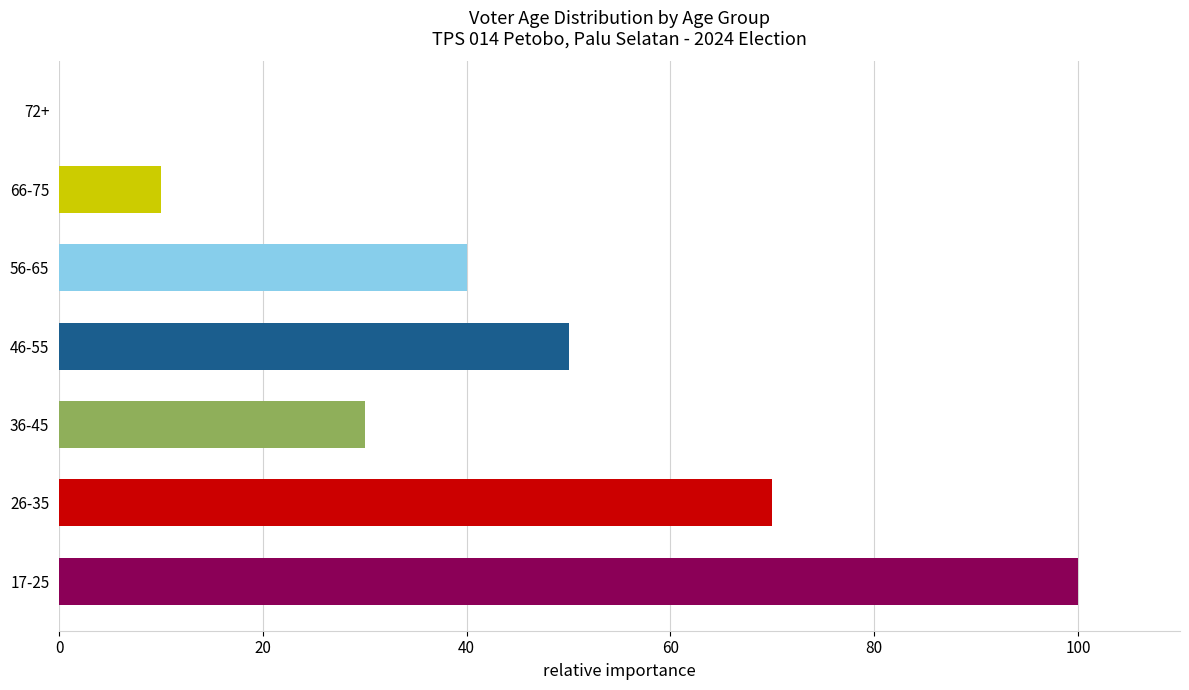

The chart shows a value of 70 at 26-35. True or false?

True